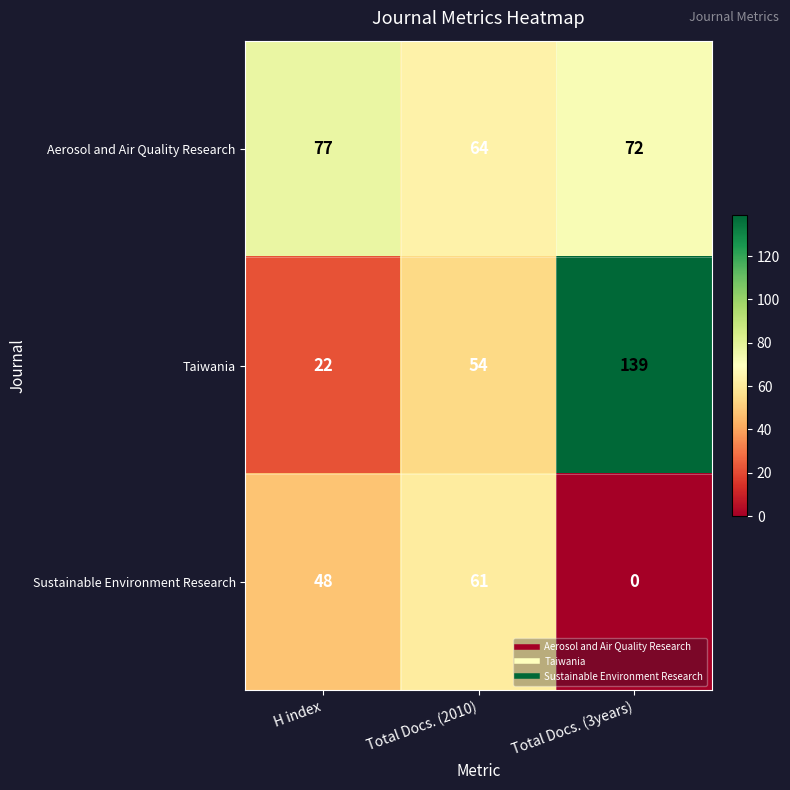

Reading right to left, extract all data points from this chart.

Aerosol and Air Quality Research: 72	64	77
Taiwania: 139	54	22
Sustainable Environment Research: 0	61	48